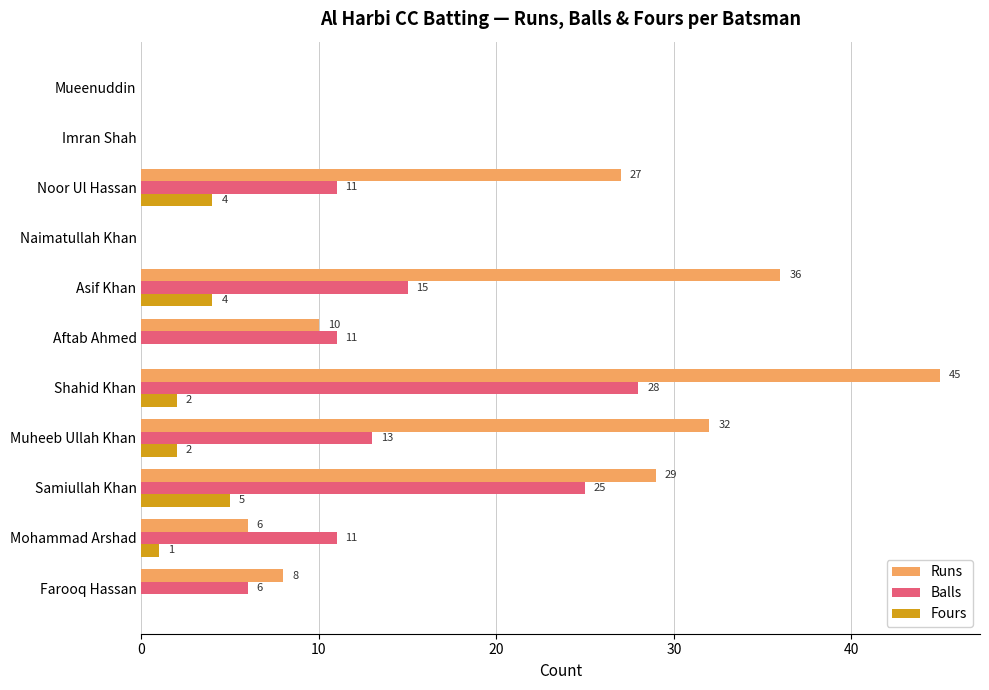

Is it true that Runs equals 0 at Imran Shah?

True